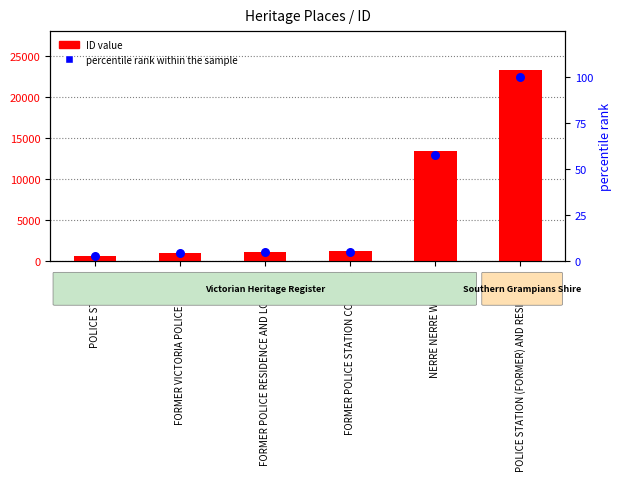

Which series contains the highest Y value?

ID value